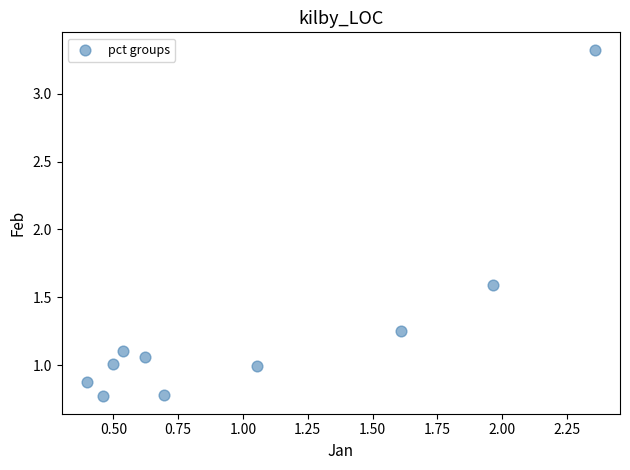

What is the range of X values (max minus min)?

2.0